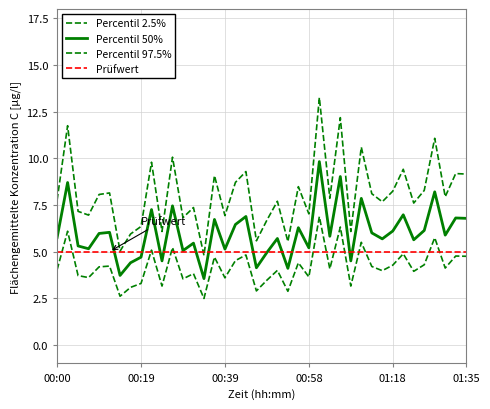

Which category has the lowest value across all series?

00:34